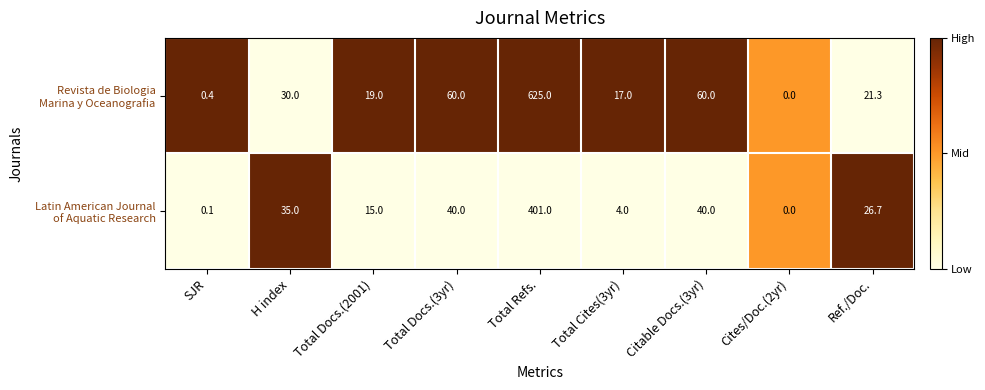

What is the difference between the highest and lowest values at Total Docs.(3yr)?

20.0